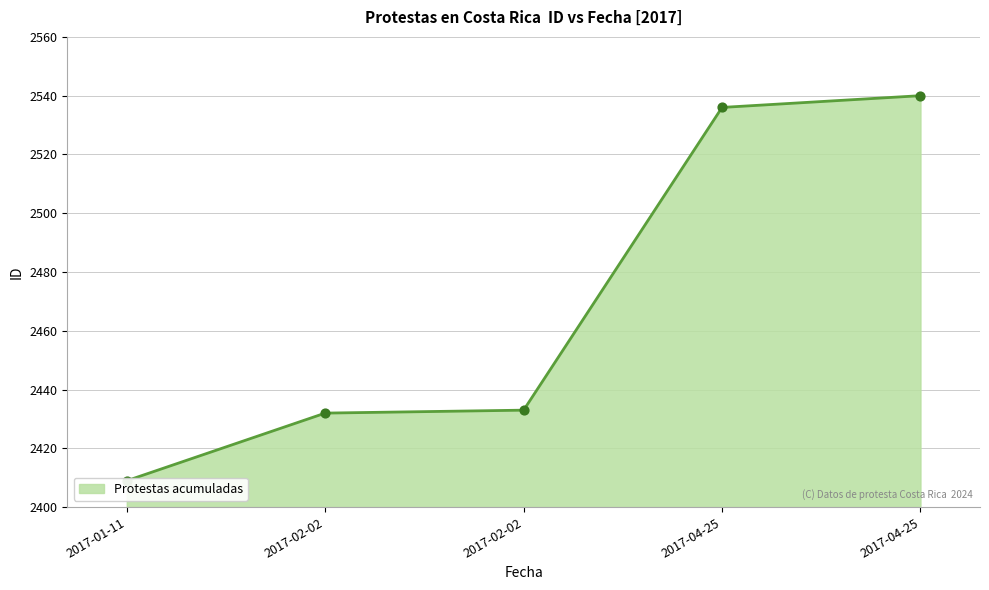

What is the ratio of the value at 2017-01-11 to the value at 2017-02-02?

1.0